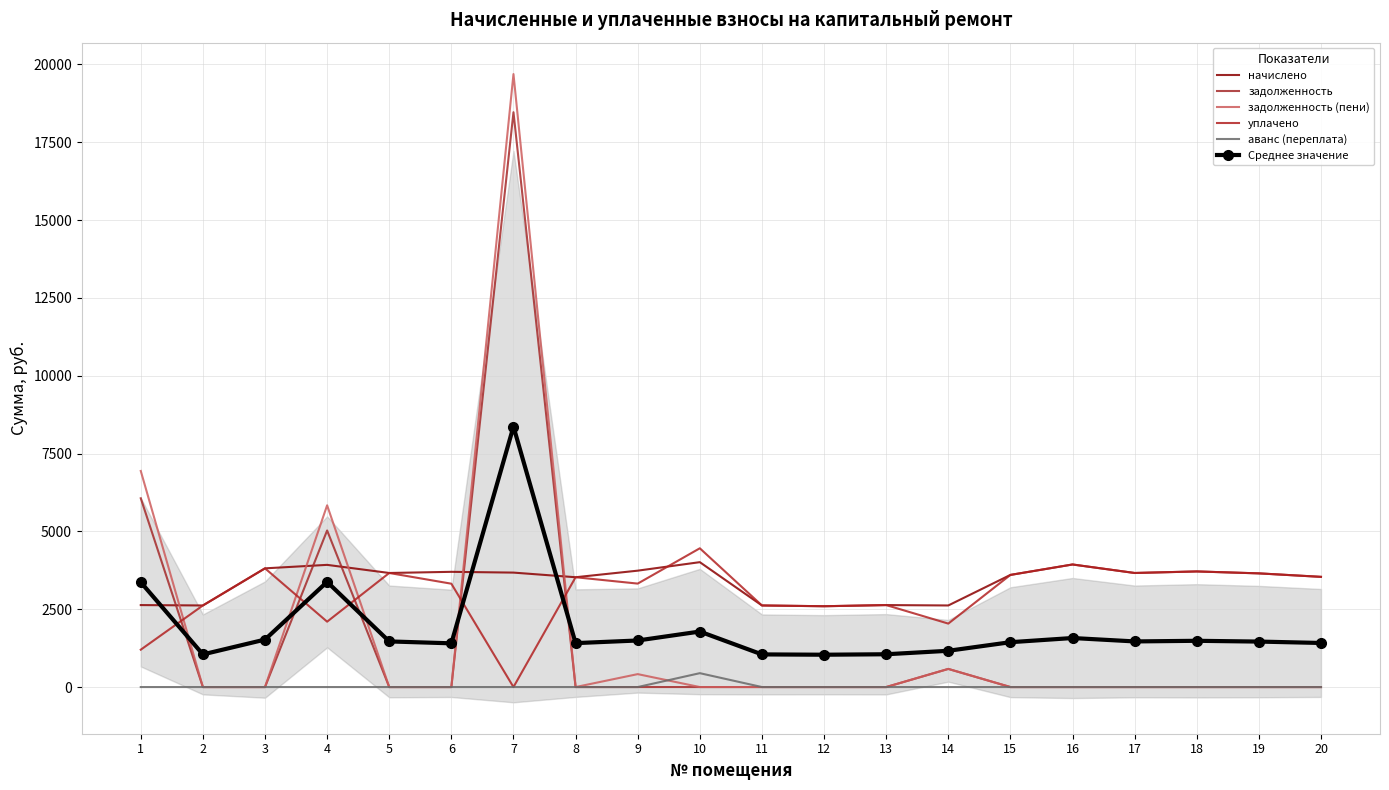

The value of задолженность at 13 is 0.0. True or false?

True